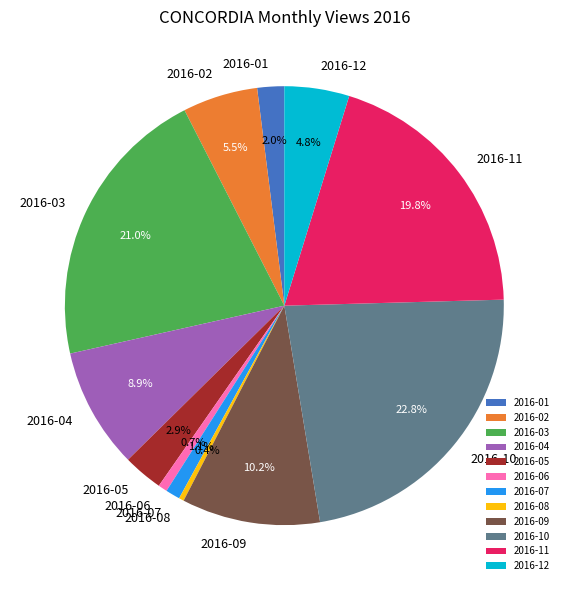

Is 2016-07 the majority of the pie?

No